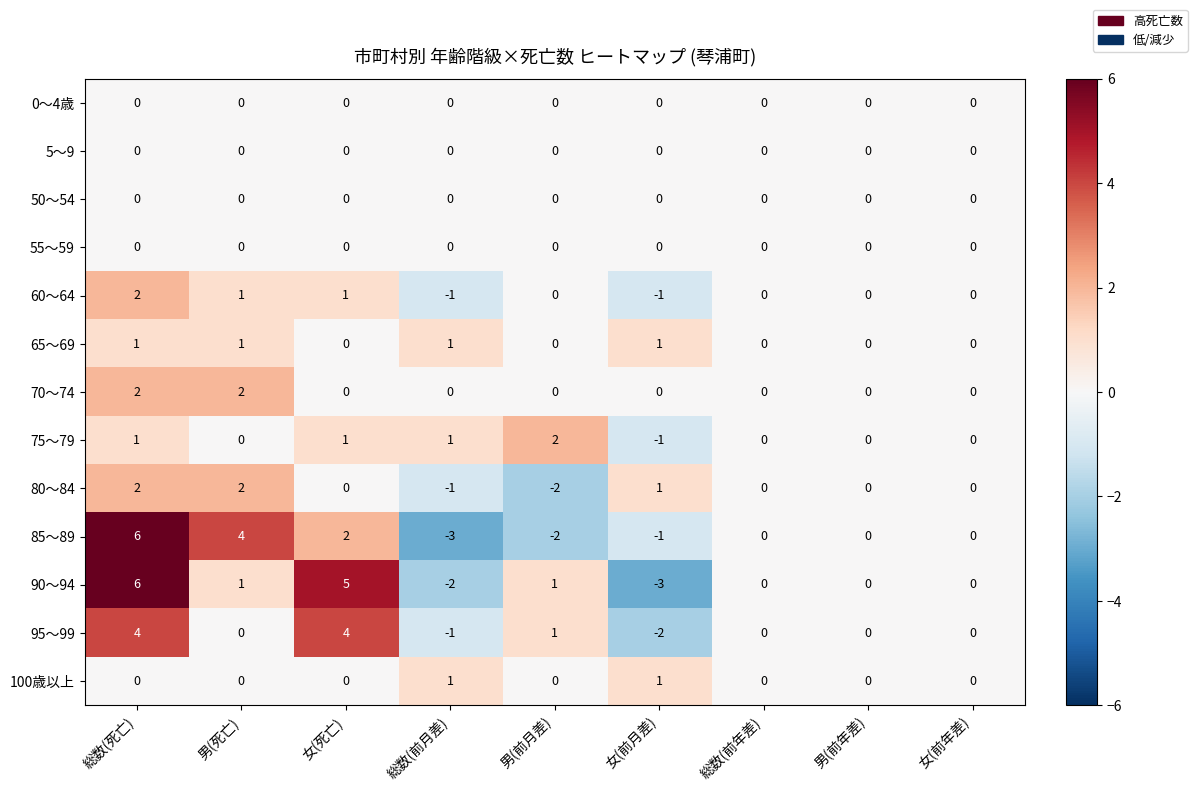

What is the total value across all series at 総数(前月差)?

-5